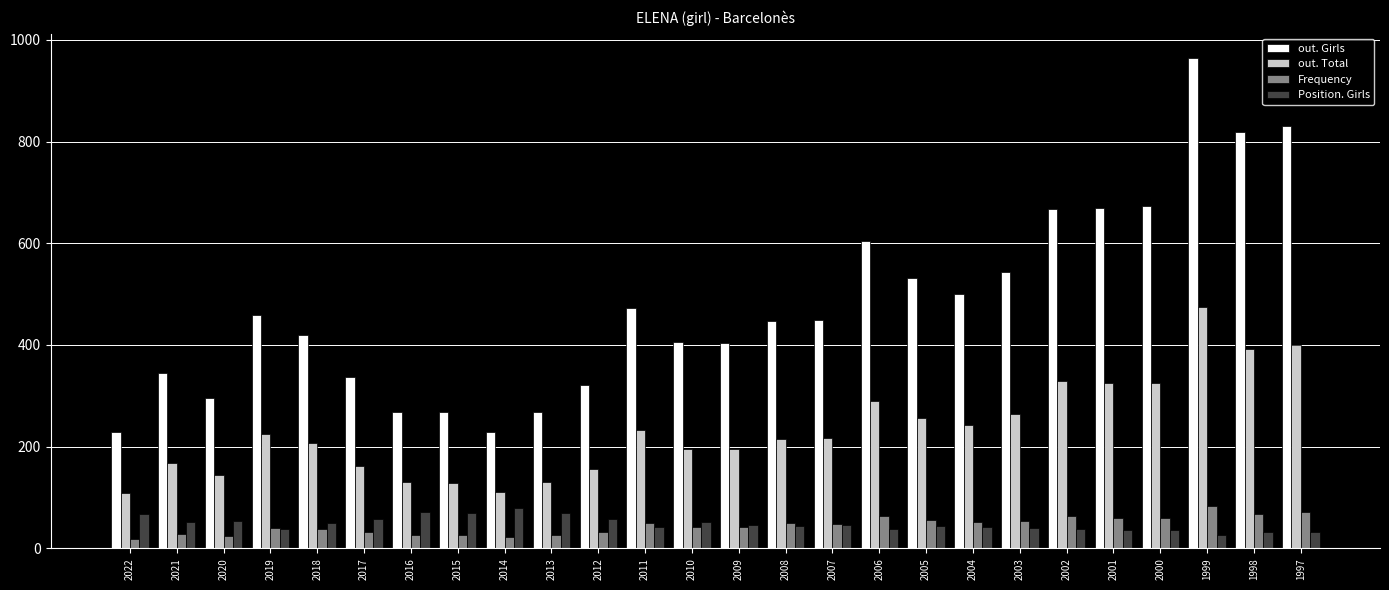

What is the value of the Position. Girls bar at the 15th from the left?

44